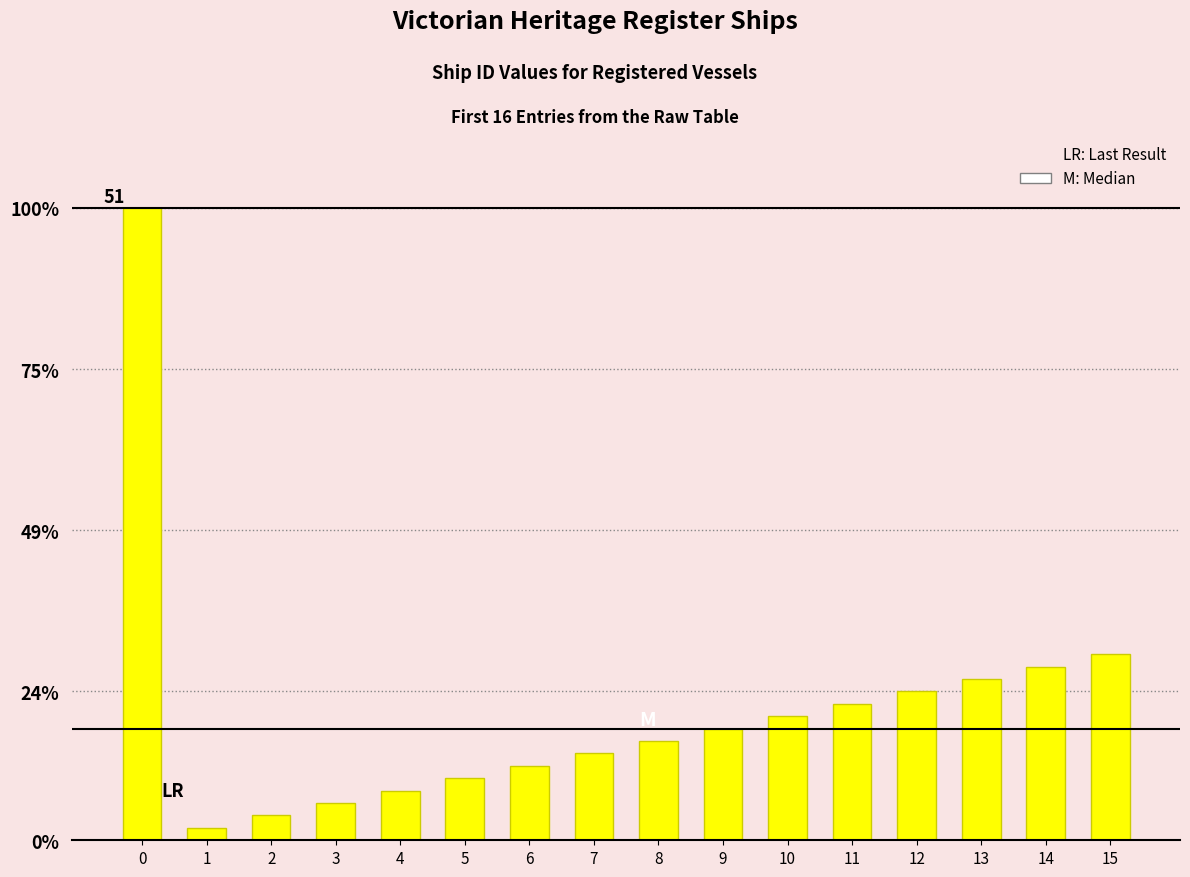

List the labels in order of value, largest first.

0, 15, 14, 13, 12, 11, 10, 9, 8, 7, 6, 5, 4, 3, 2, 1